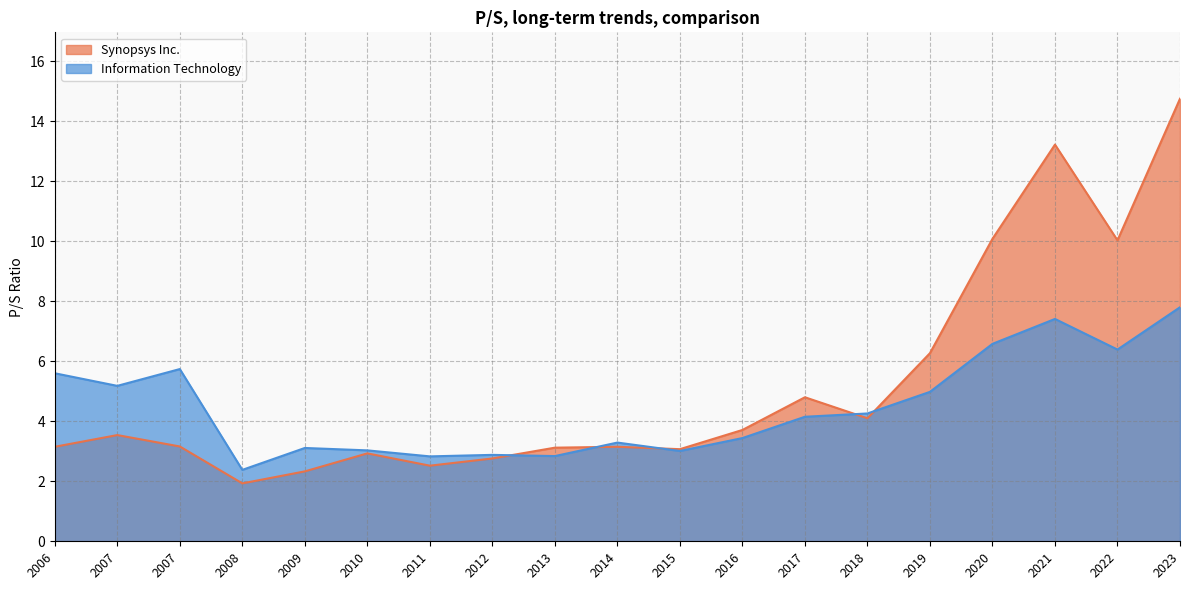

At 2011, list the series in order from largest to smallest.

Information Technology, Synopsys Inc.